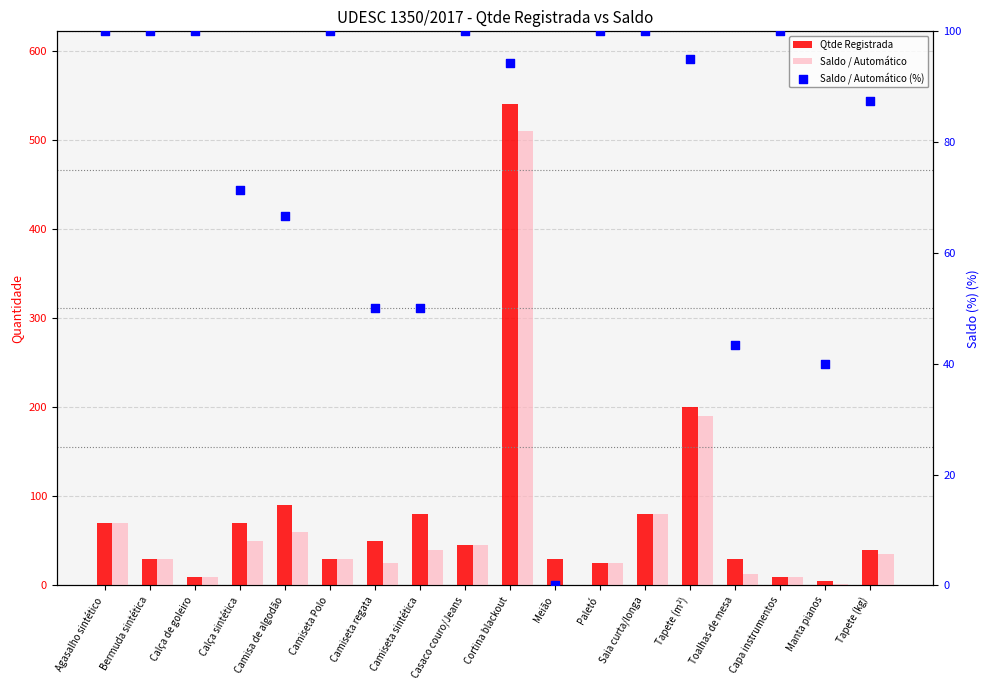

Which series has the largest total across all categories?

Qtde Registrada